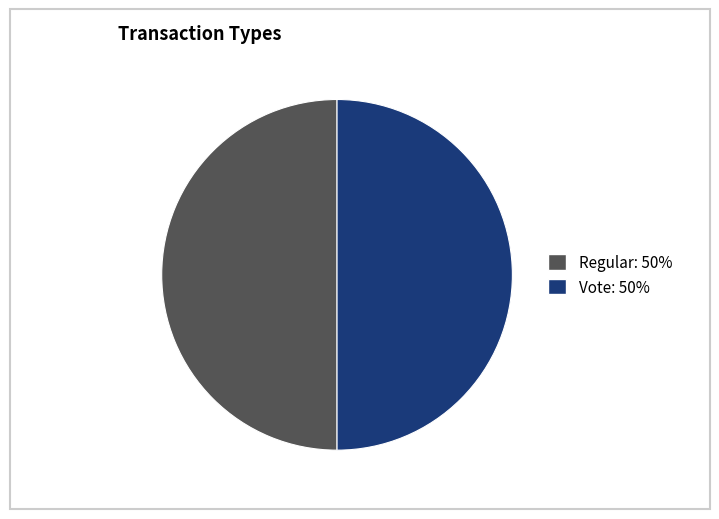

The Regular slice represents 50% of the pie. True or false?

True